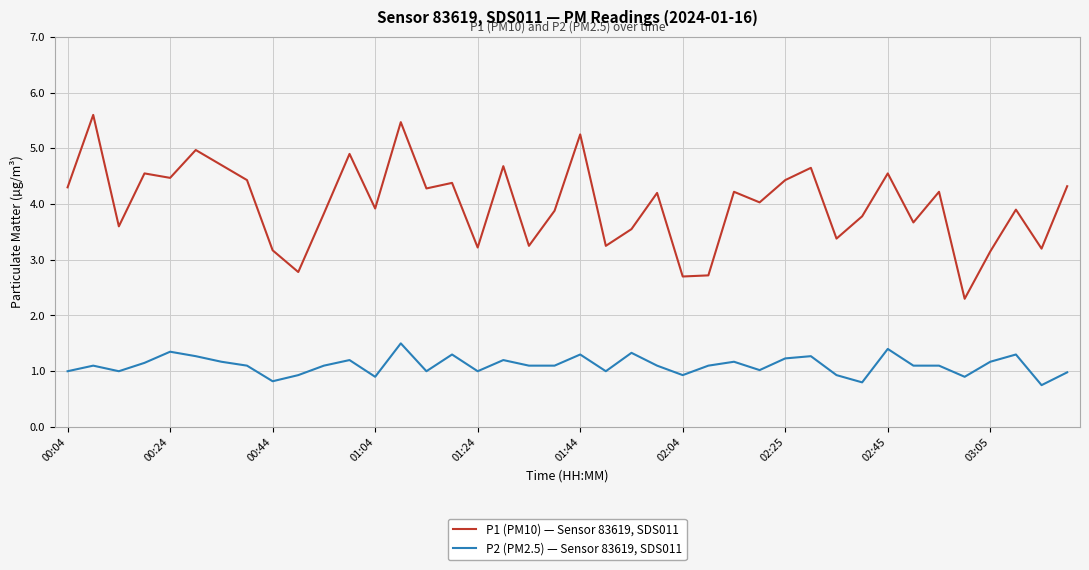

True or false: P2 (PM2.5) — Sensor 83619, SDS011 and P1 (PM10) — Sensor 83619, SDS011 cross at least once.

False